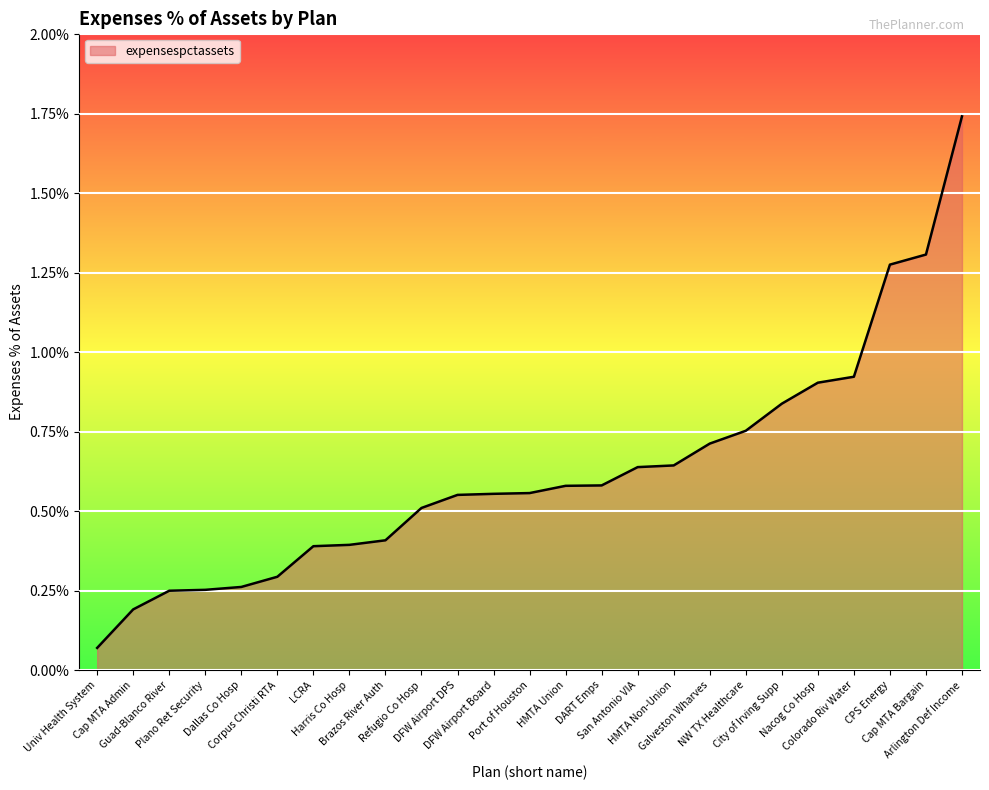

What is the label of the 2nd point from the left?

Cap MTA Admin